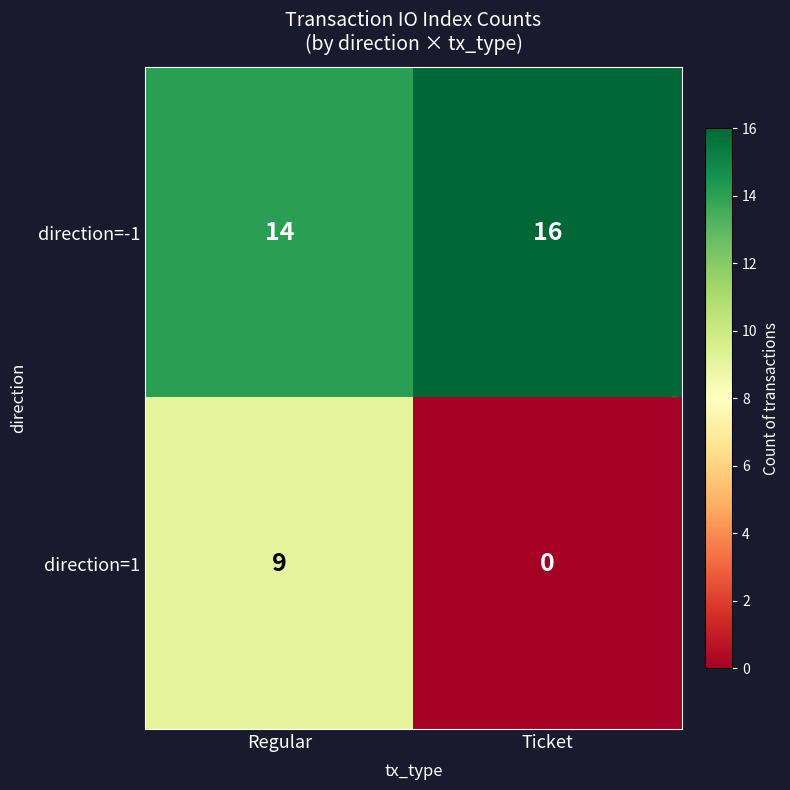

Between Regular and Ticket, which series saw the biggest shift?

direction=1